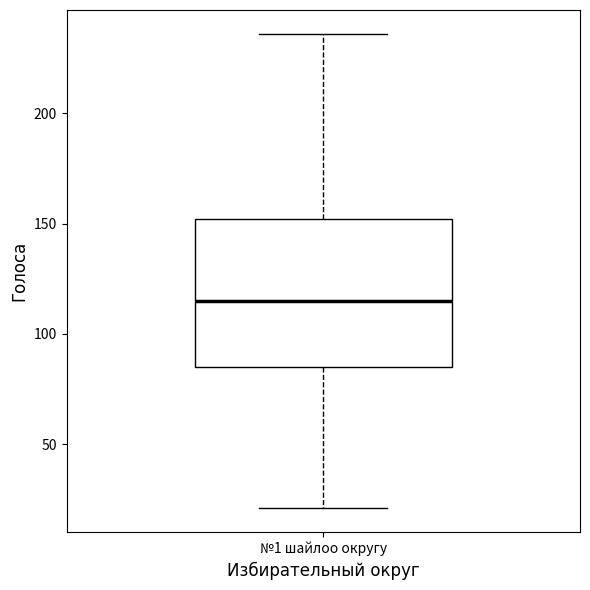

Where is the upper edge of the box for №1 шайлоо округу on the y-axis? The values are not printed on the chart, so give them approximately, as read against the axis.

150